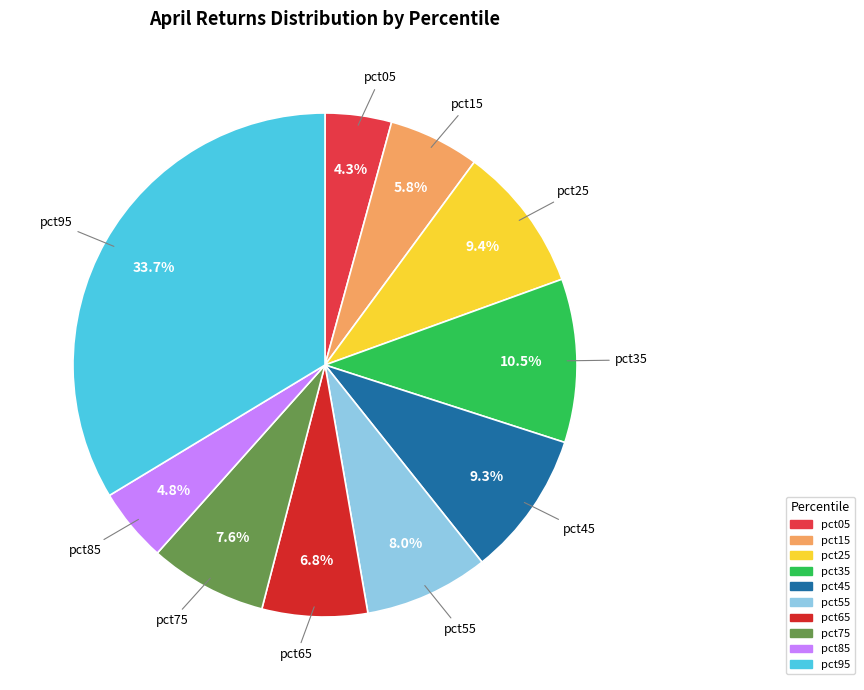

To the nearest percent, what percentage of the pie is pct95?

34%